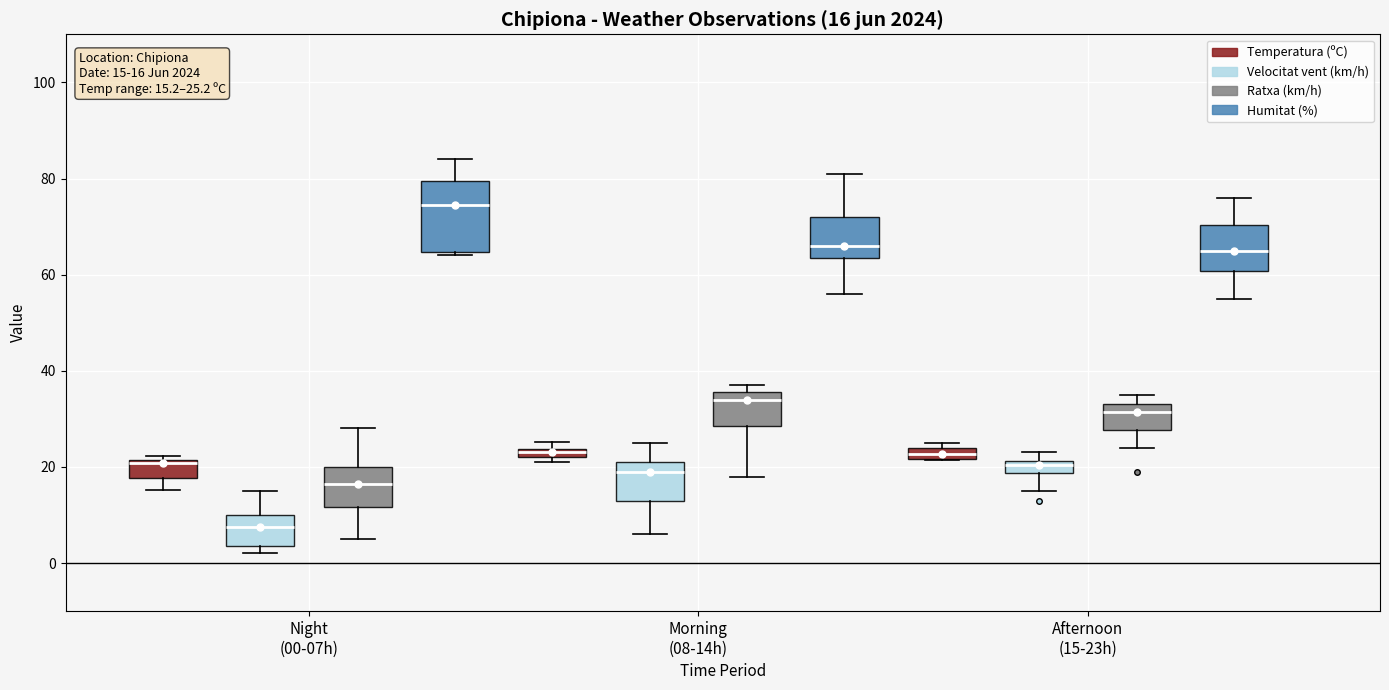

Which box is the tallest, from its lower edge to its upper edge?

Night (00-07h) (Humitat (%))